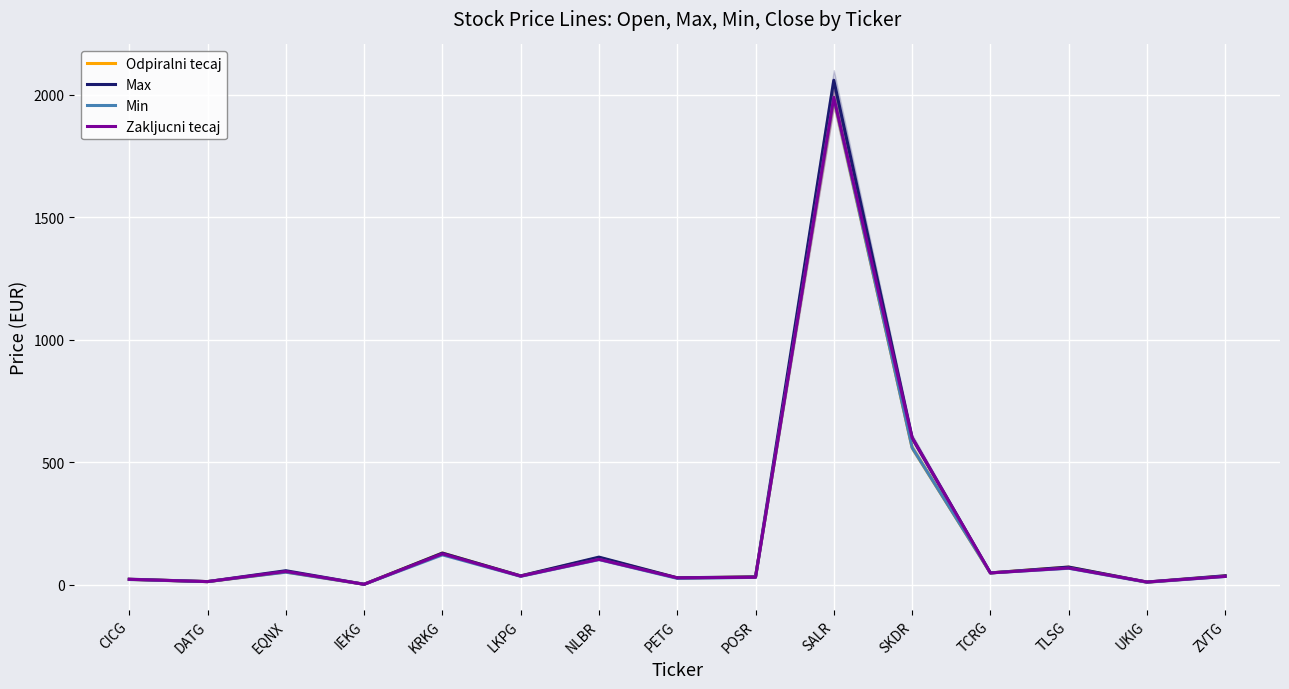

Where is the first local maximum for Max?

EQNX